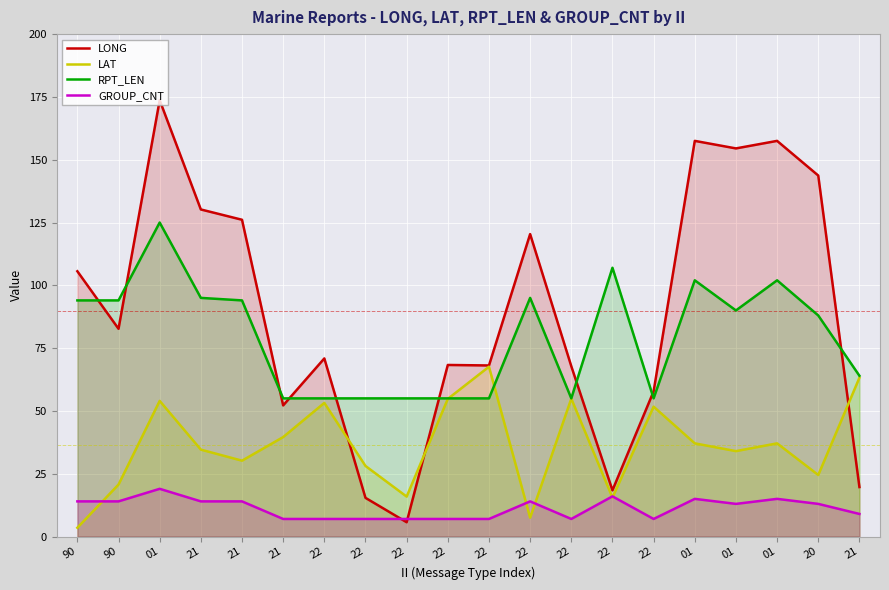

What is the label of the 4th point from the left?

21